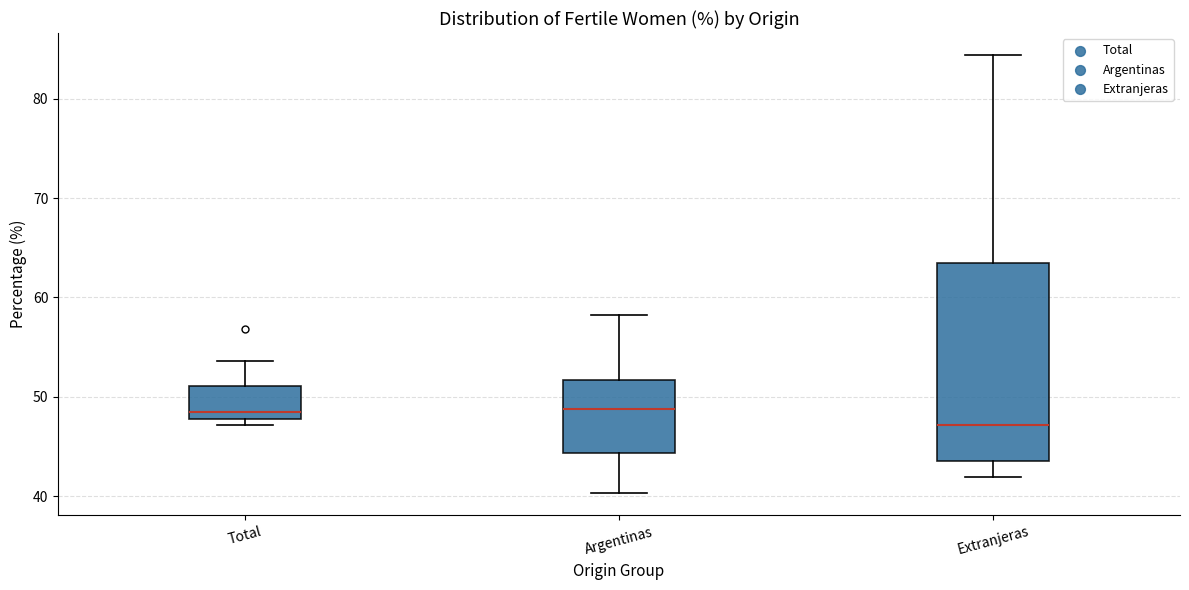

Reading left to right, transcribe this box plot: for each box, give where its median line is, the range the box spans, and where its two whiskers end, as read against the y-axis. The values are not printed on the chart, so give them approximately, as read against the axis.

Total: median 48 (just above the box's lower edge), box 48 to 51, whiskers 47 to 54
Argentinas: median 49, box 44 to 52, whiskers 40 to 58
Extranjeras: median 47, box 44 to 63, whiskers 42 to 84